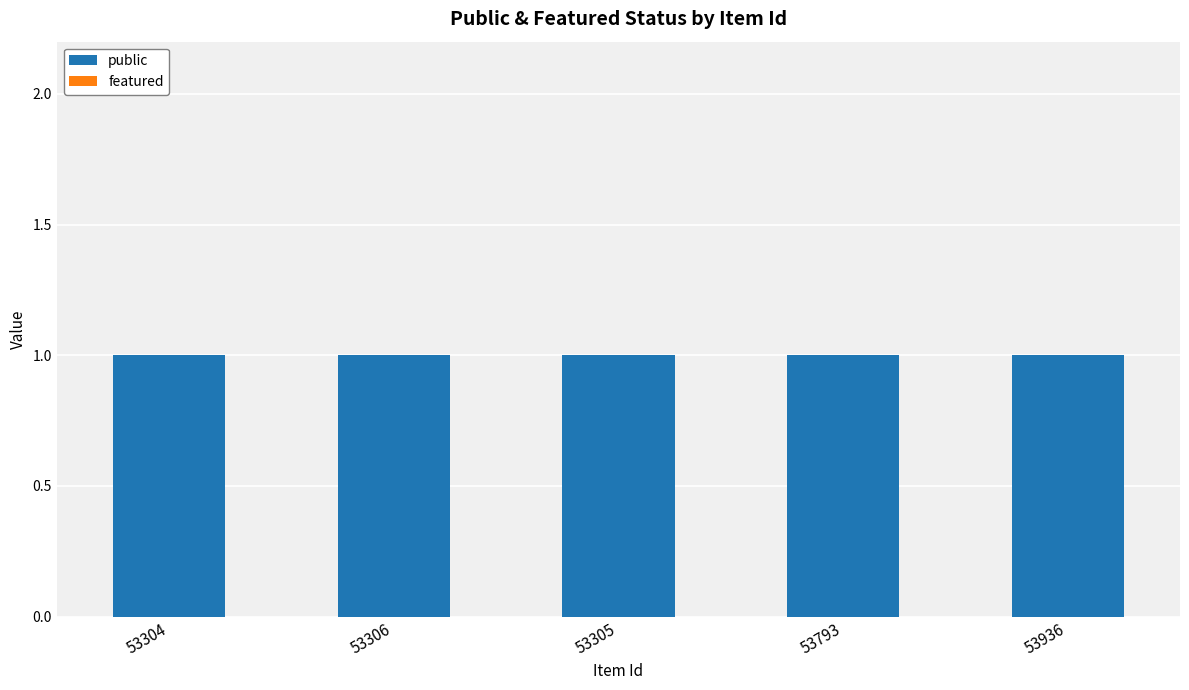

Reading left to right, list all the values displayed in this chart.

public: 1	1	1	1	1
featured: 0	0	0	0	0